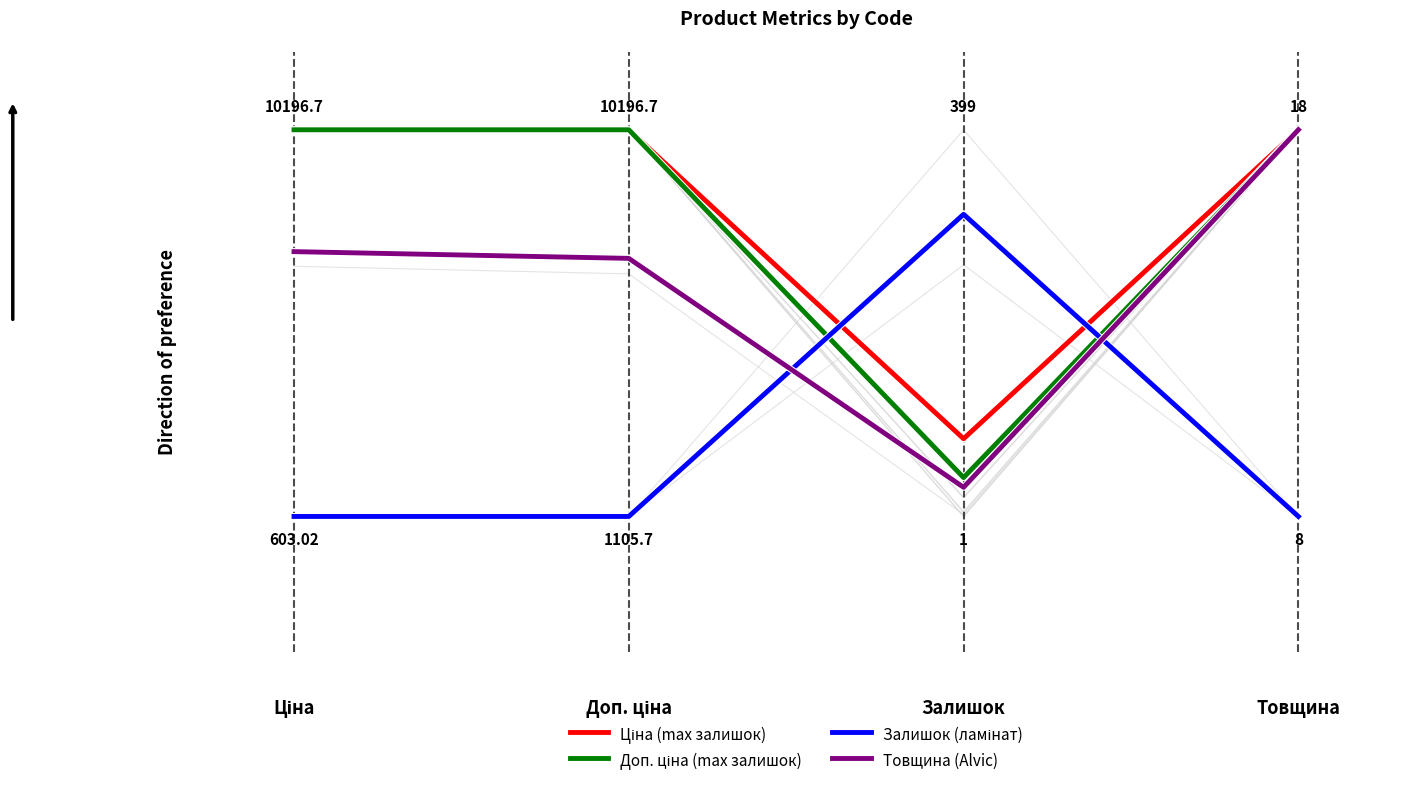

Reading left to right, extract all data points from this chart.

Ціна (max залишок): Ціна=1.0	Доп. ціна=1.0	Залишок=0.2	Товщина=1.0
Доп. ціна (max залишок): Ціна=1.0	Доп. ціна=1.0	Залишок=0.1	Товщина=1.0
Залишок (ламінат): Ціна=0.0	Доп. ціна=0.0	Залишок=0.8	Товщина=0.0
Товщина (Alvic): Ціна=0.7	Доп. ціна=0.7	Залишок=0.1	Товщина=1.0